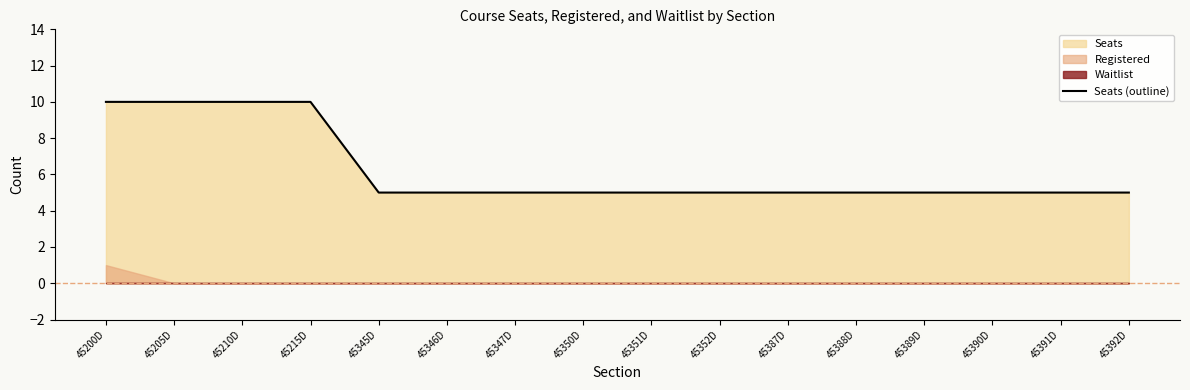

What is the label of the 13th point from the right?

45215D